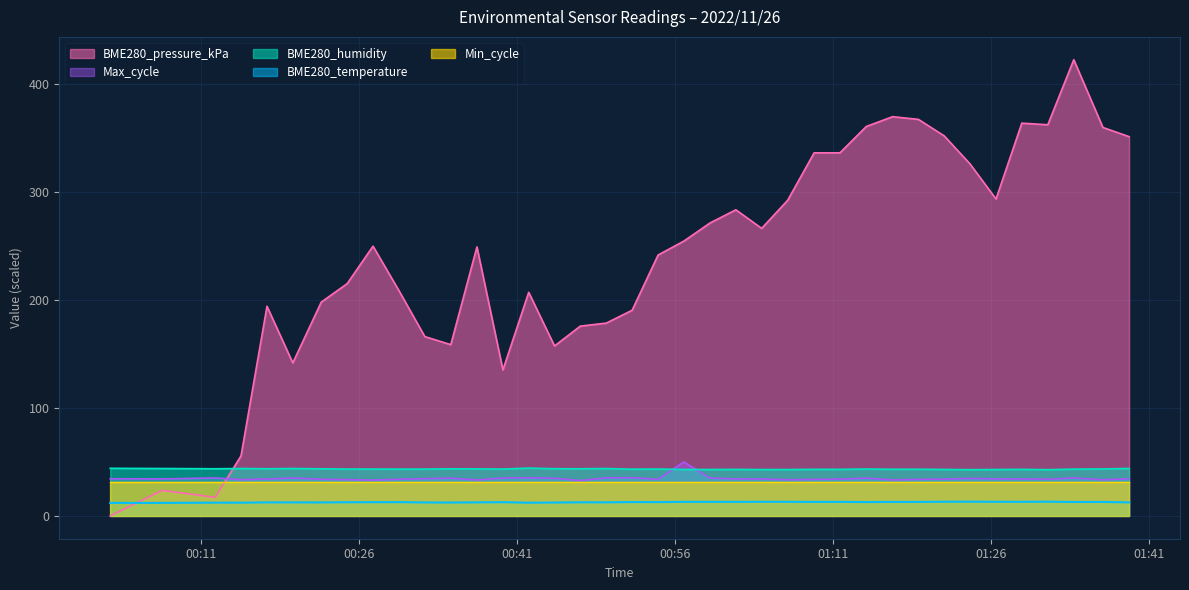

Which series has the largest range (max minus min)?

BME280_pressure_kPa